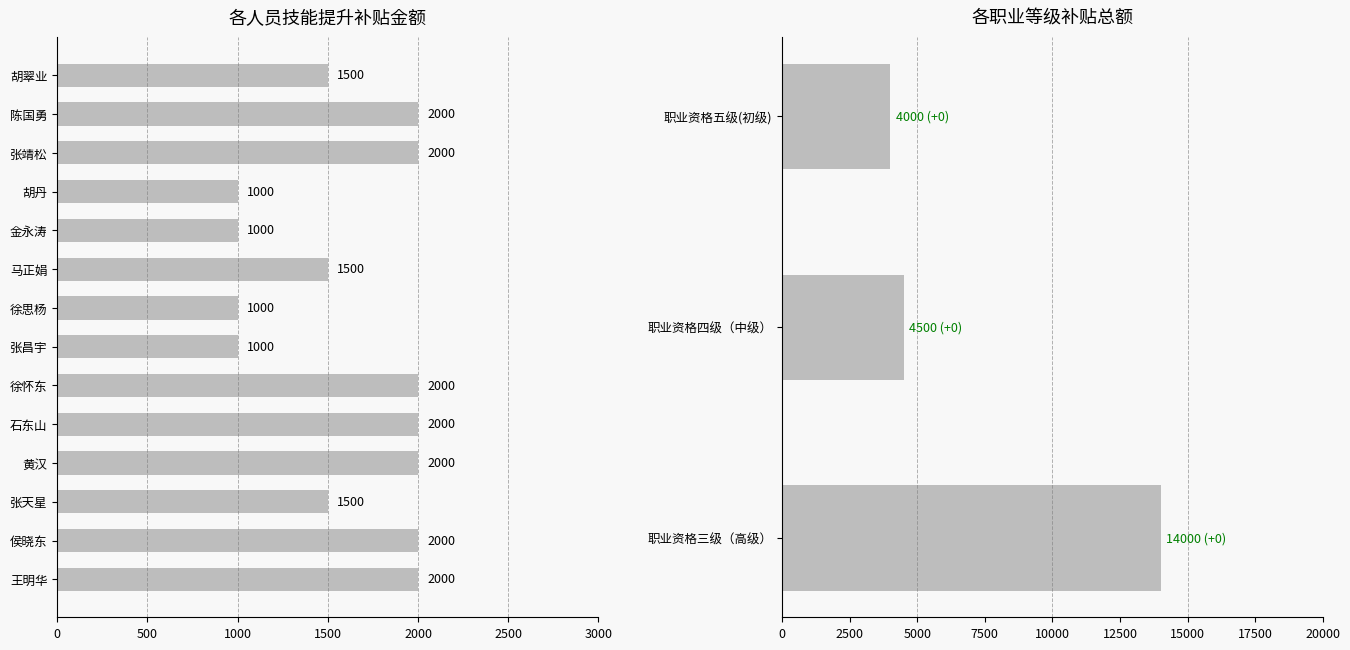

Between 王明华 and 胡丹, which is larger?

王明华